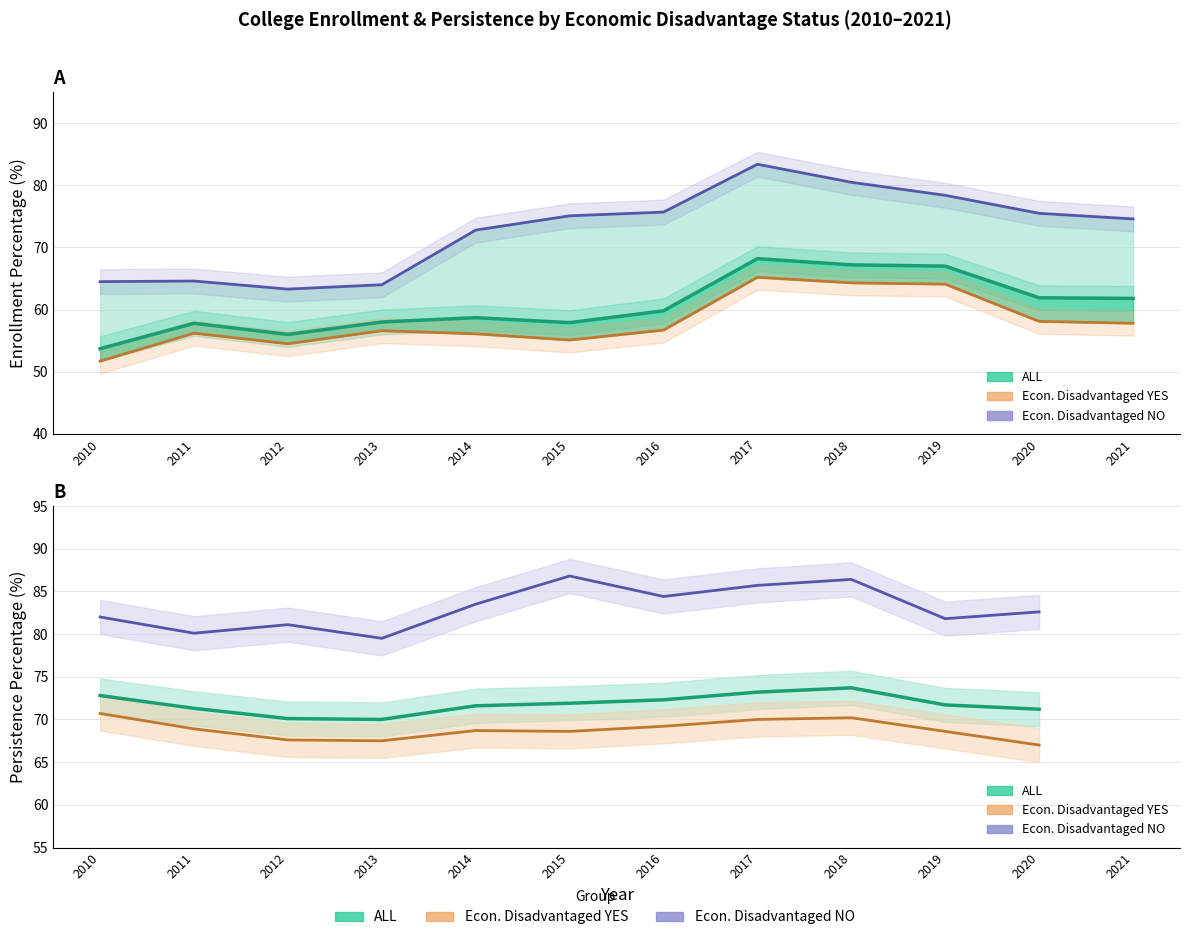

Is it true that Economically Disadvantaged NO equals 109.5 at 2010?

False